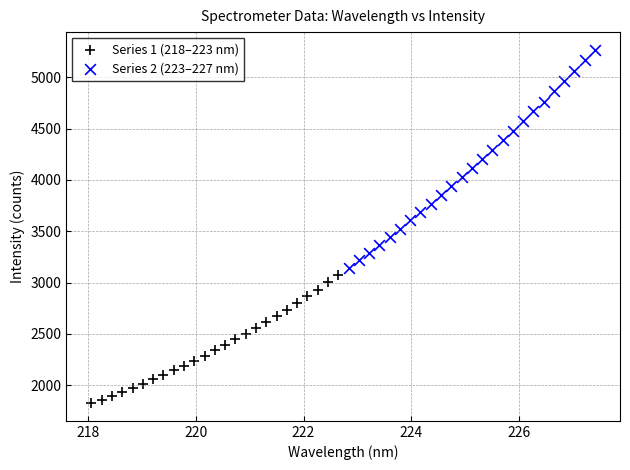

Which series reaches the minimum Y coordinate?

Series 1 (218–223 nm)